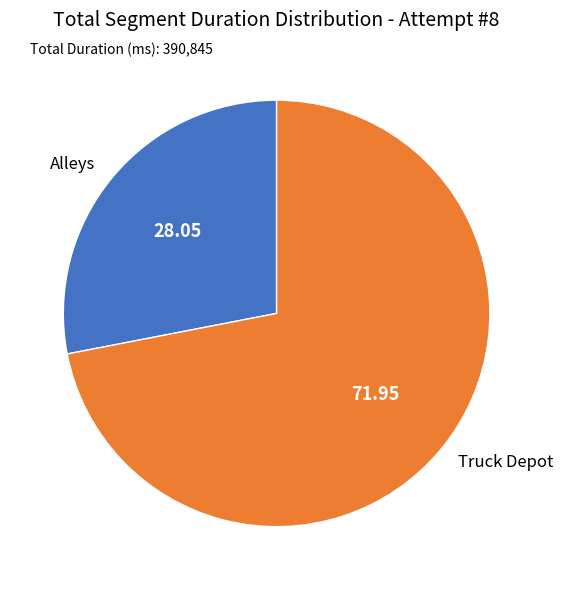

Rank the categories by value from lowest to highest.

Alleys, Truck Depot